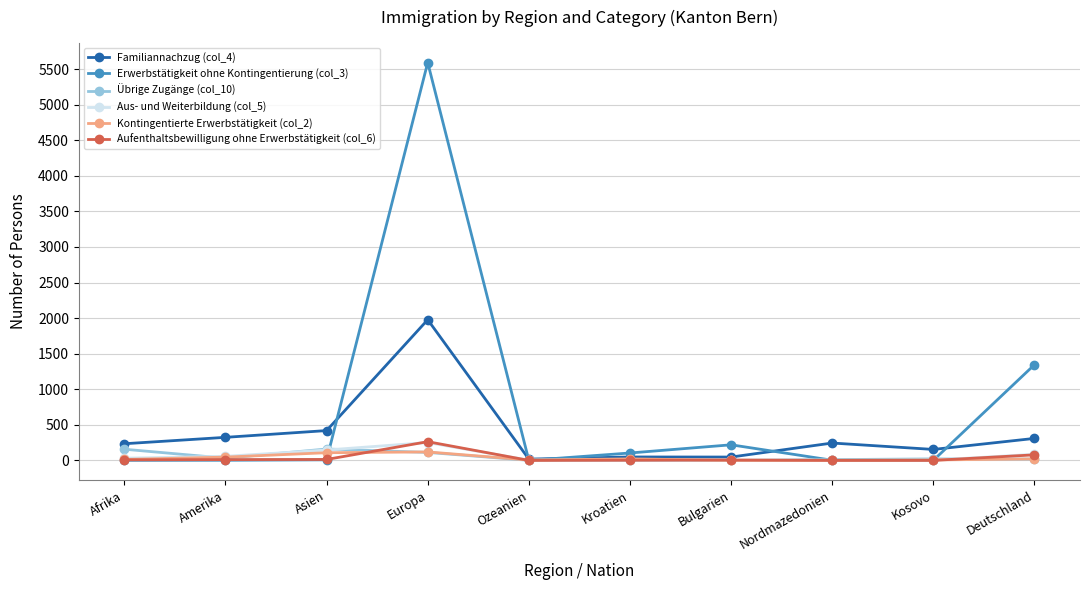

Where is the first local maximum for Aus- und Weiterbildung (col_5)?

Europa